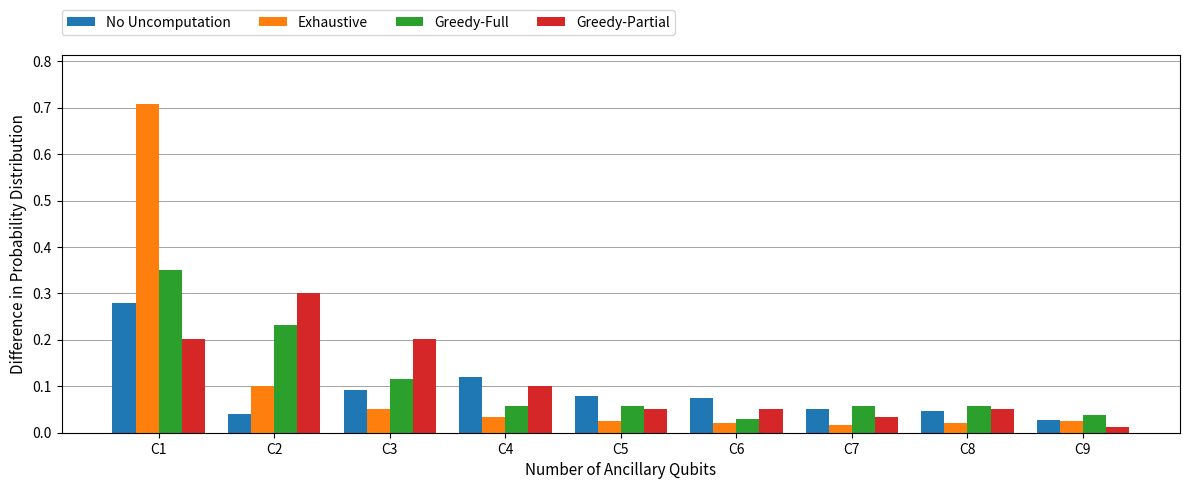

What is the sum of all Exhaustive values?

1.0